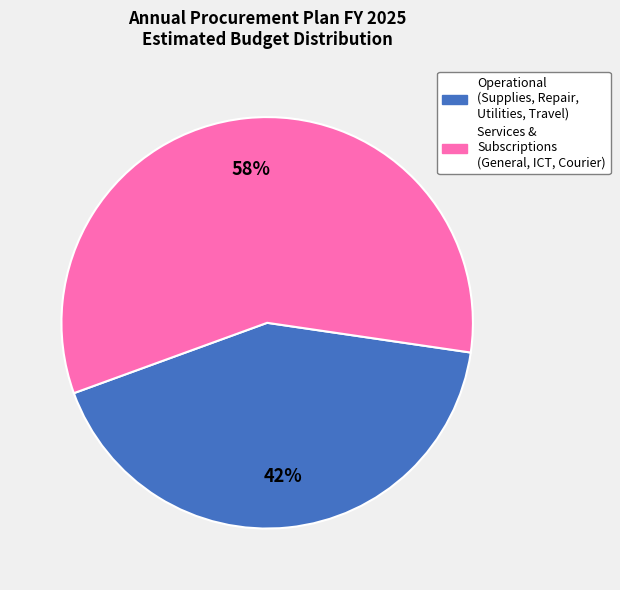

To the nearest percent, what is the difference between the largest and smallest slice percentages?

16%